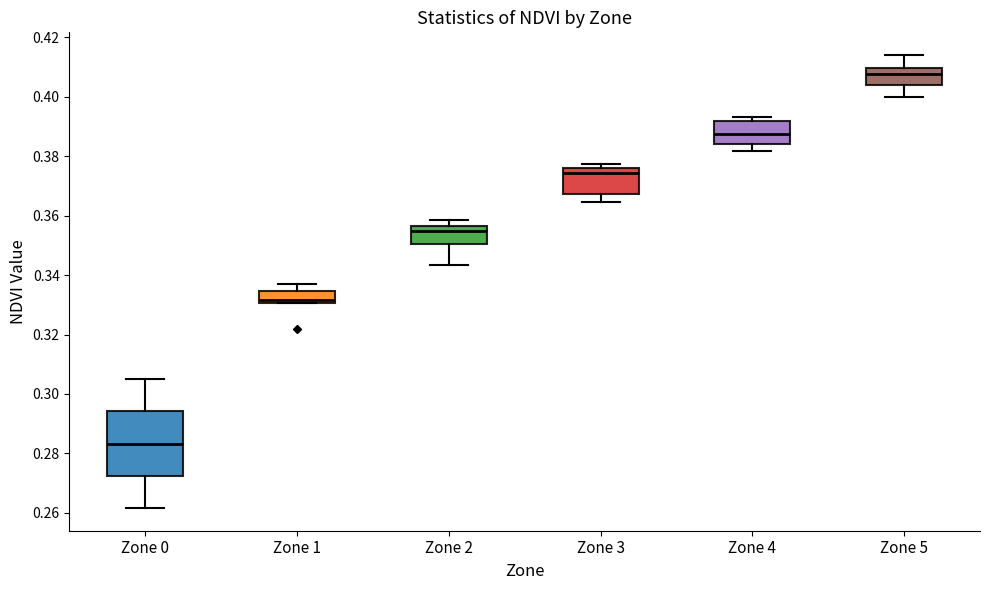

Which box is the tallest, from its lower edge to its upper edge?

Zone 0